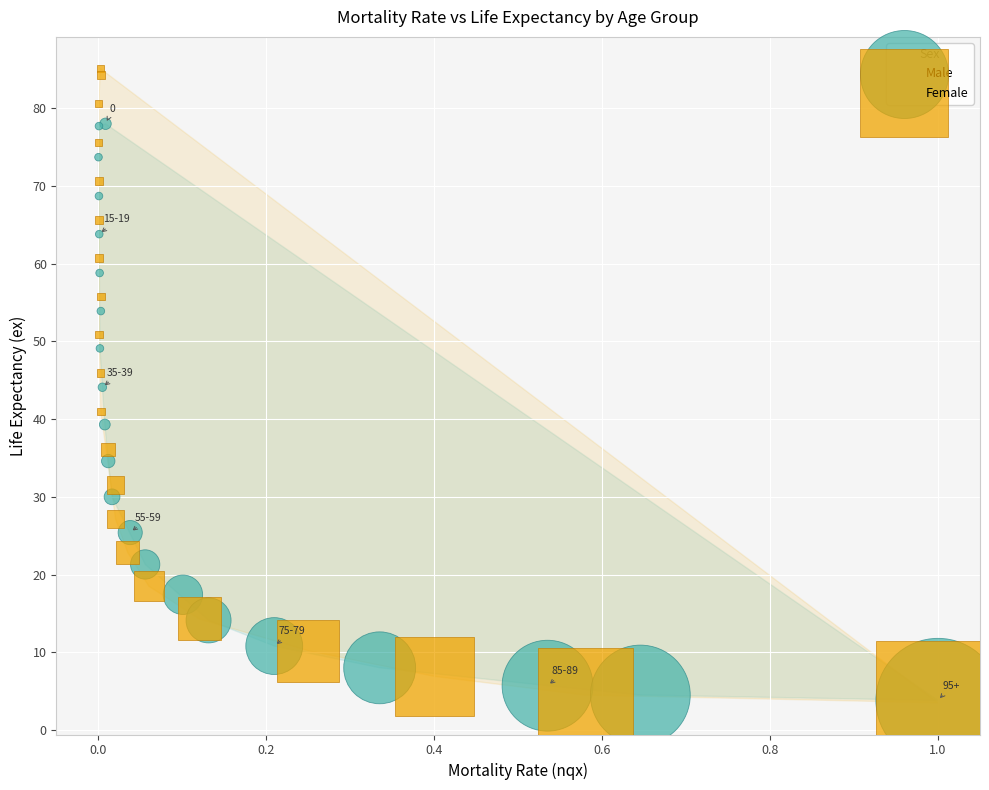

Which series reaches the maximum Y coordinate?

Female